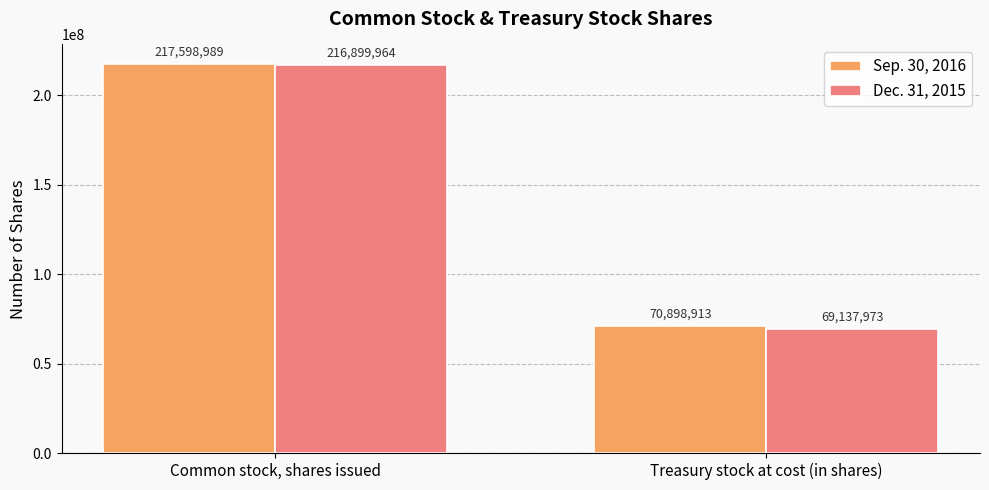

Which category has the lowest value in the Sep. 30, 2016 series?

Treasury stock at cost (in shares)